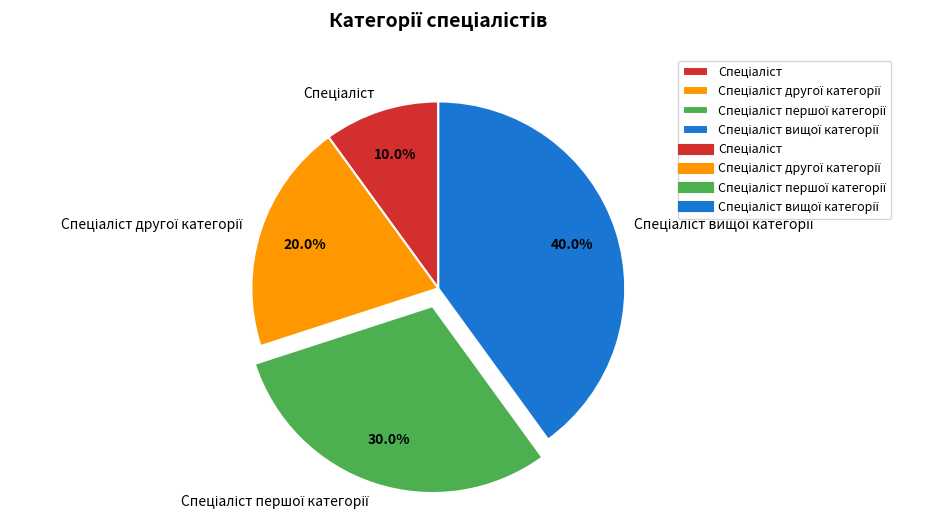

Does any single category account for the majority?

No